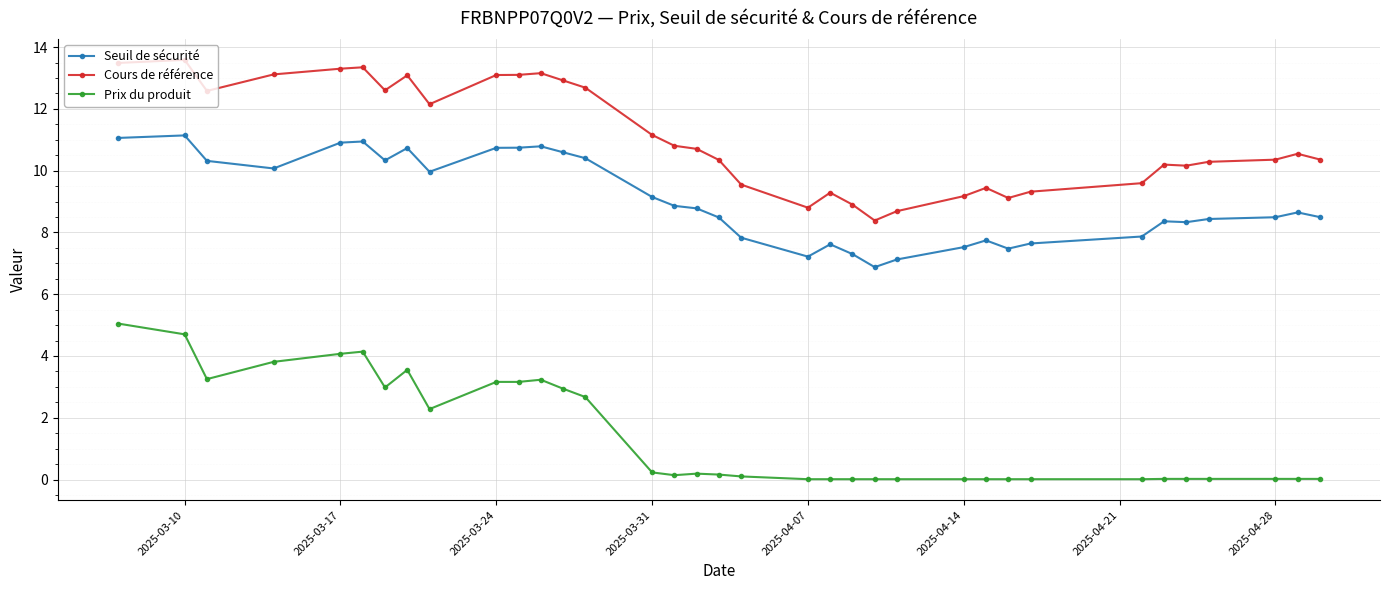

What are all the series names shown in the legend?

Seuil de sécurité, Cours de référence, Prix du produit